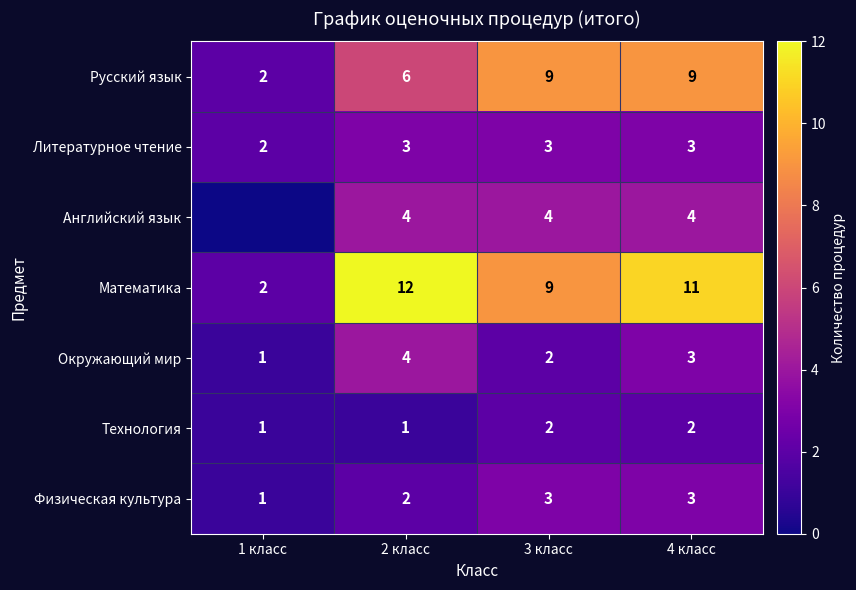

The value of Окружающий мир at 2 класс is 4. True or false?

True